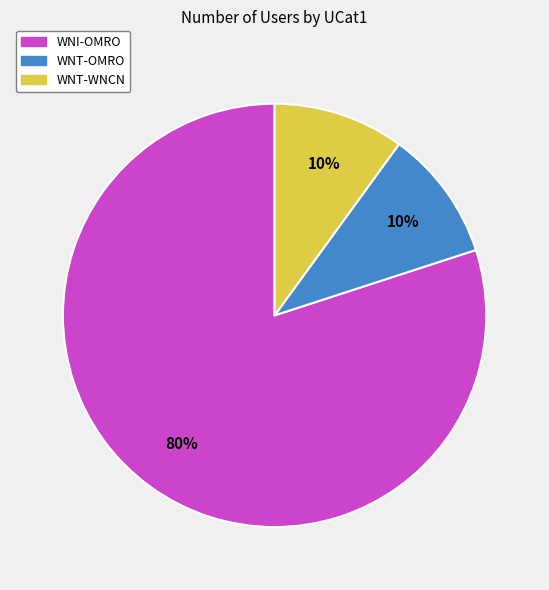

What percentage is the WNT-WNCN slice, to the nearest percent?

10%